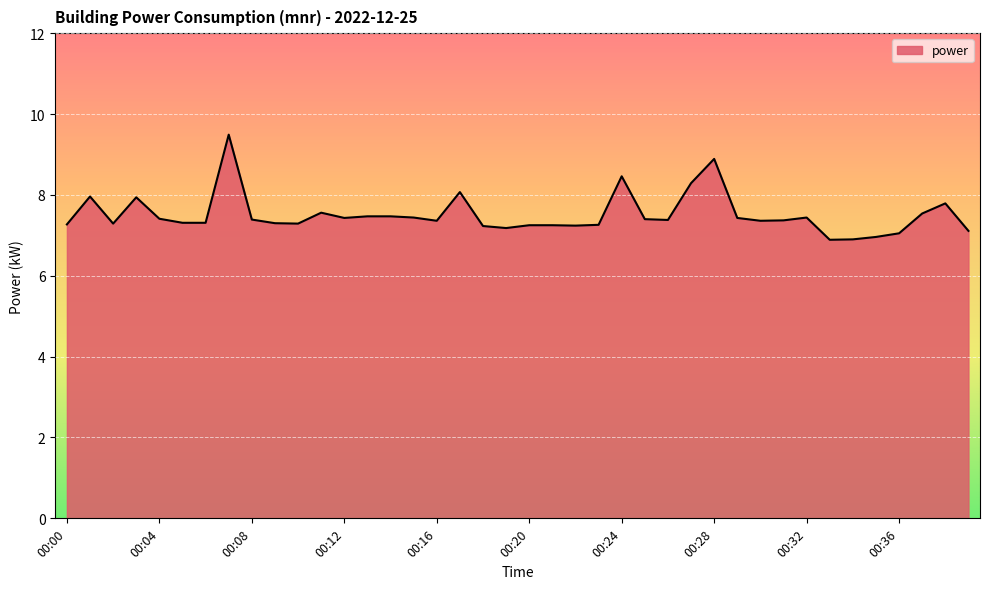

What is the greatest value displayed?

9.5